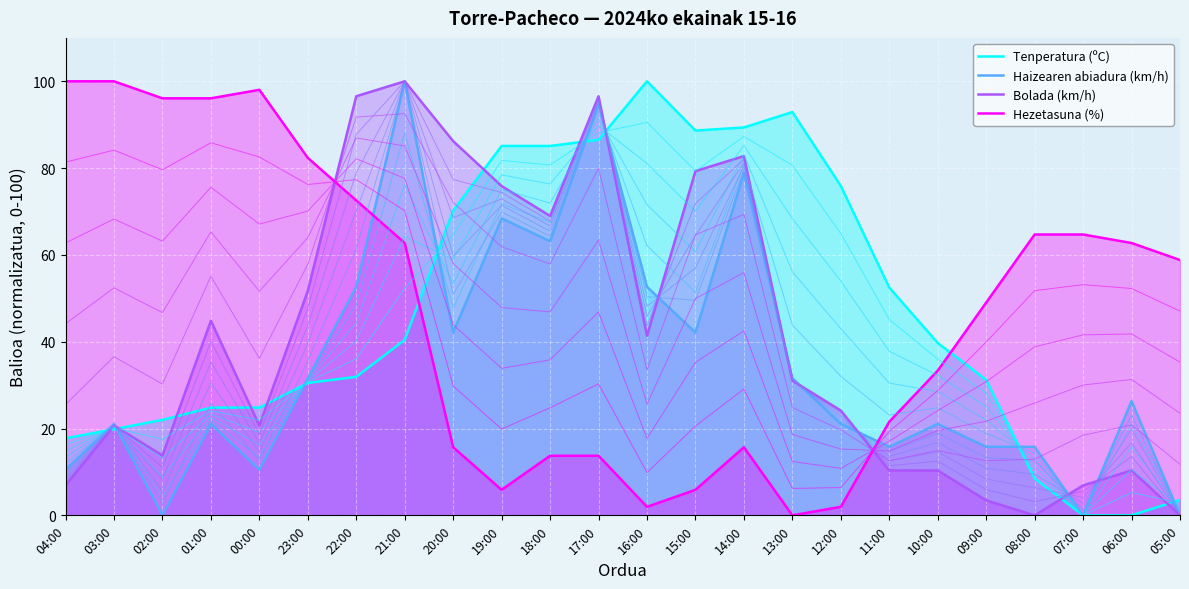

True or false: Tenperatura (ºC) has more than 0 points higher than both neighbors.

True